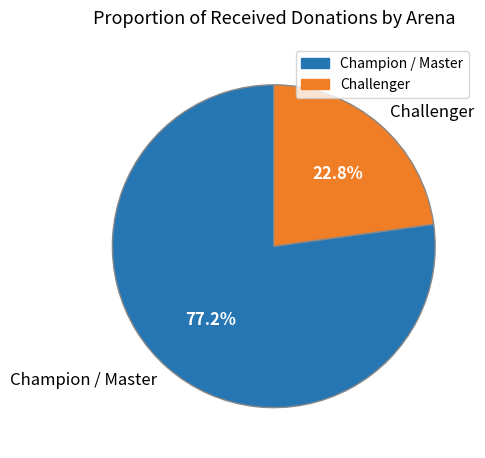

Is there a majority slice in this chart?

Yes